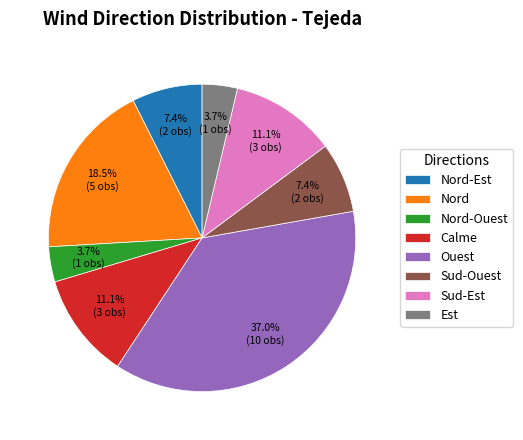

Combined, what portion of the pie is Sud-Est and Nord?

29.6%